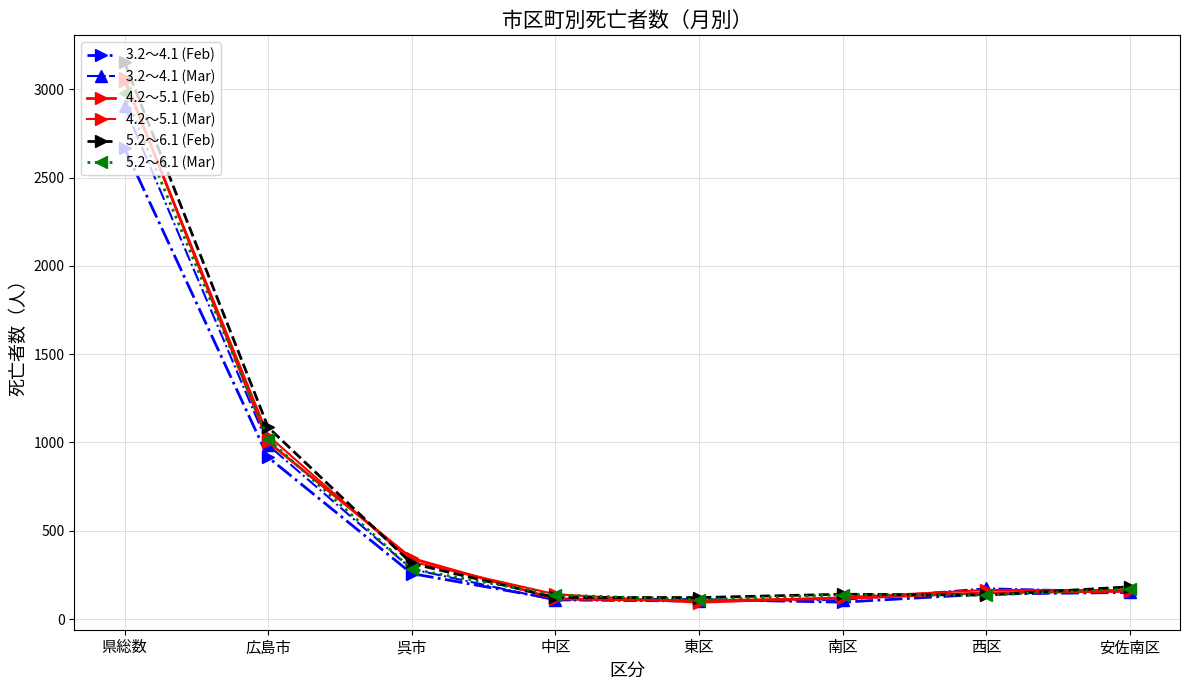

Does the chart have visible grid lines?

Yes